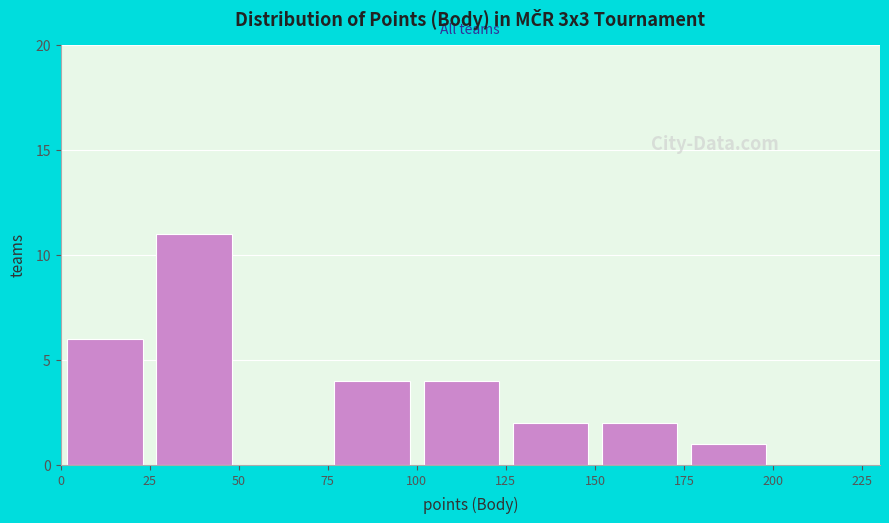

Over which range of the x-axis is the bar tallest?

25 to 50